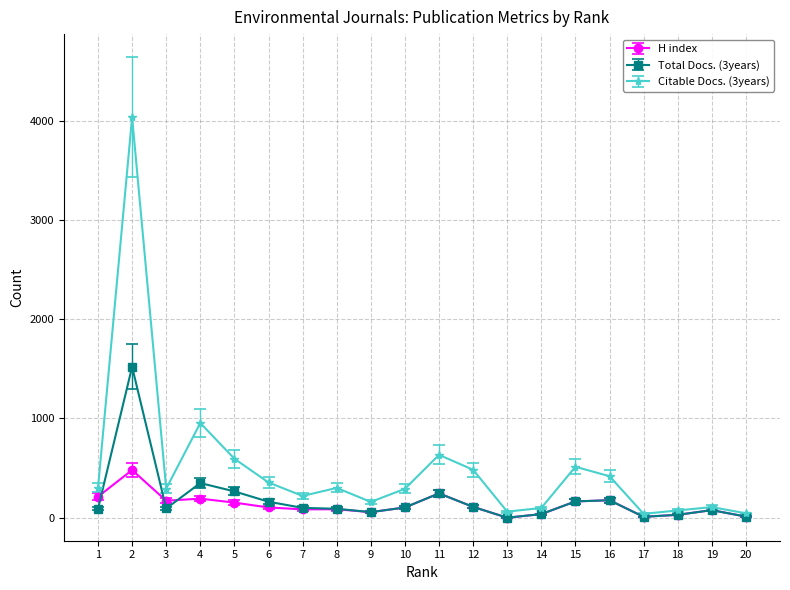

Rank the series by their maximum value, from lowest to highest.

H index, Total Docs. (3years), Citable Docs. (3years)